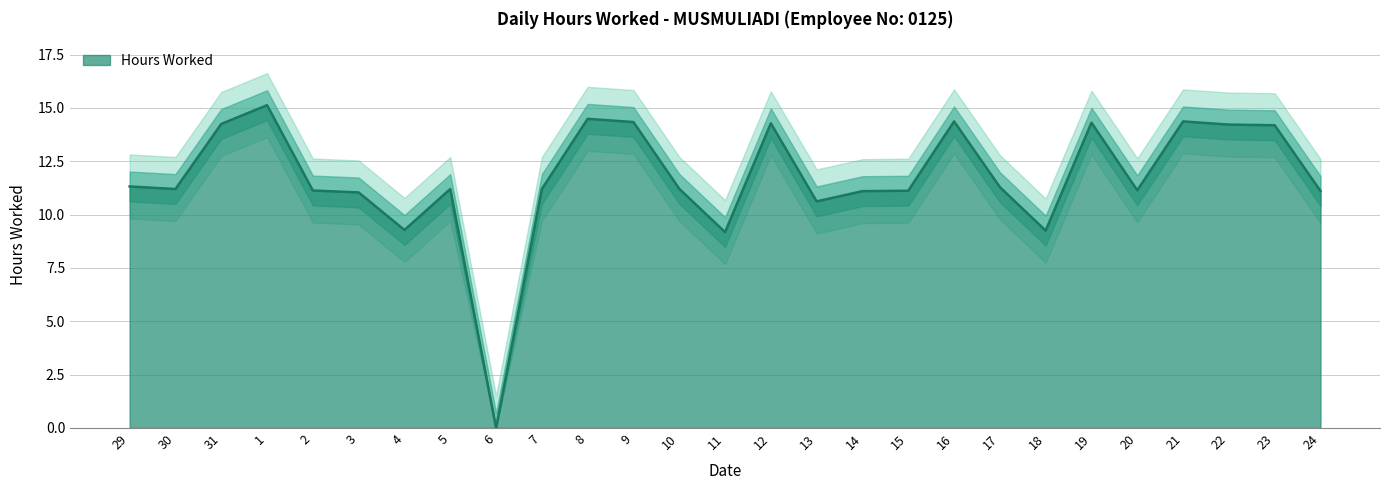

Rank the categories by value from lowest to highest.

6, 11, 18, 4, 13, 3, 14, 24, 15, 2, 20, 30, 5, 7, 10, 17, 29, 23, 22, 31, 12, 19, 9, 16, 21, 8, 1